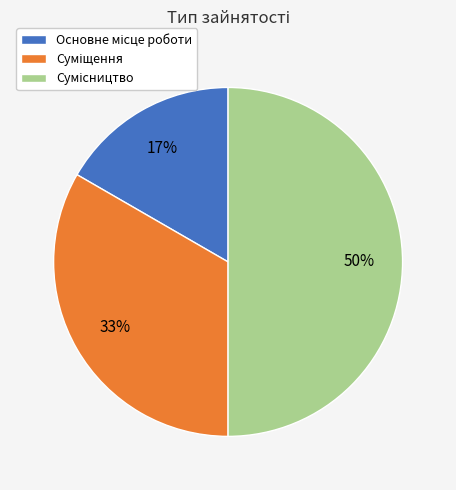

To the nearest percent, what is the difference between the largest and smallest slice percentages?

33%